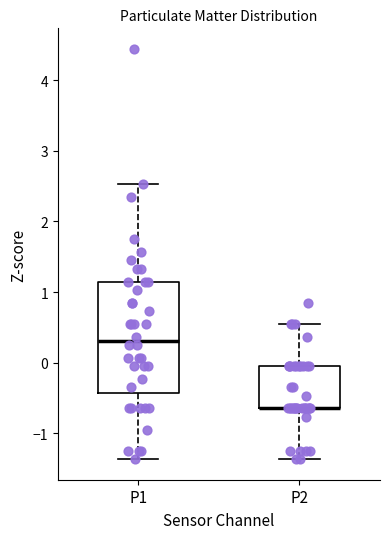

Reading left to right, read every box against the y-axis: the position of its median line, the range the box covers, and the ends of its whiskers. The values are not printed on the chart, so give them approximately, as read against the axis.

P1: median 0.3, box -0.4 to 1.1, whiskers -1.4 to 2.5
P2: median -0.6 (drawn on the box's lower edge), box -0.6 to 0.0, whiskers -1.4 to 0.6